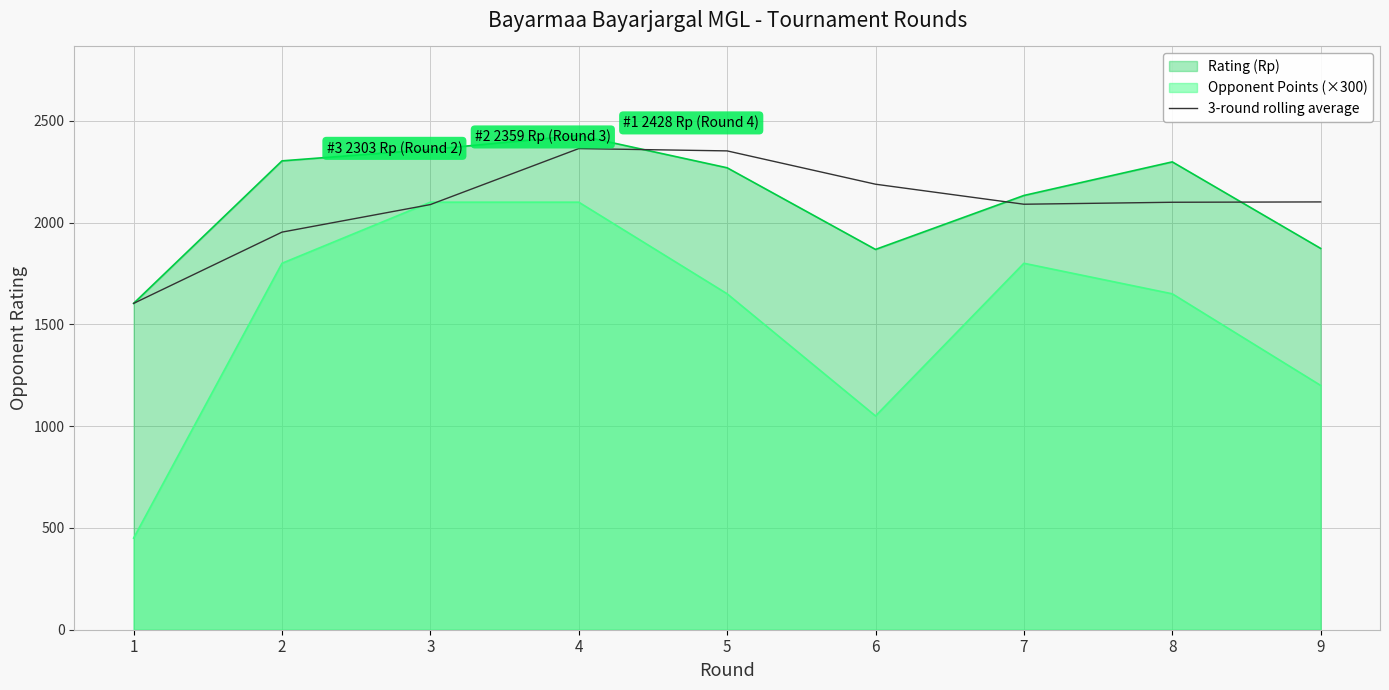

What is the total value across all series at 8?

6047.7